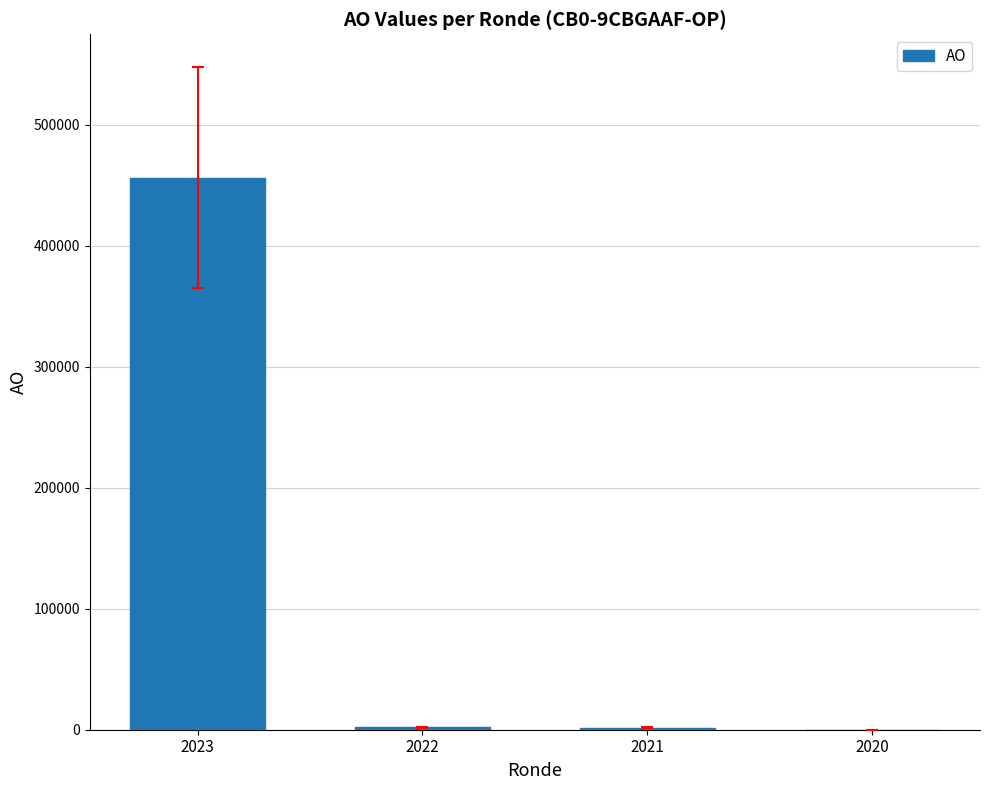

Are the bars horizontal?

No